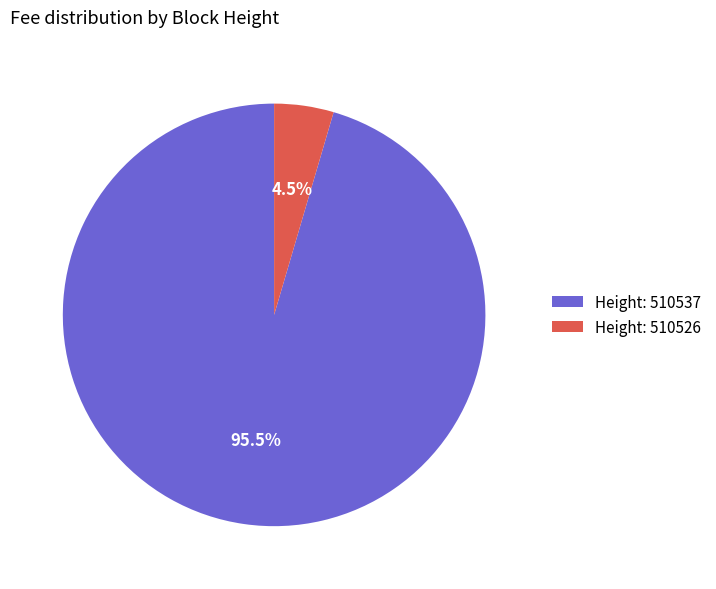

How many slices are in this pie chart?

2